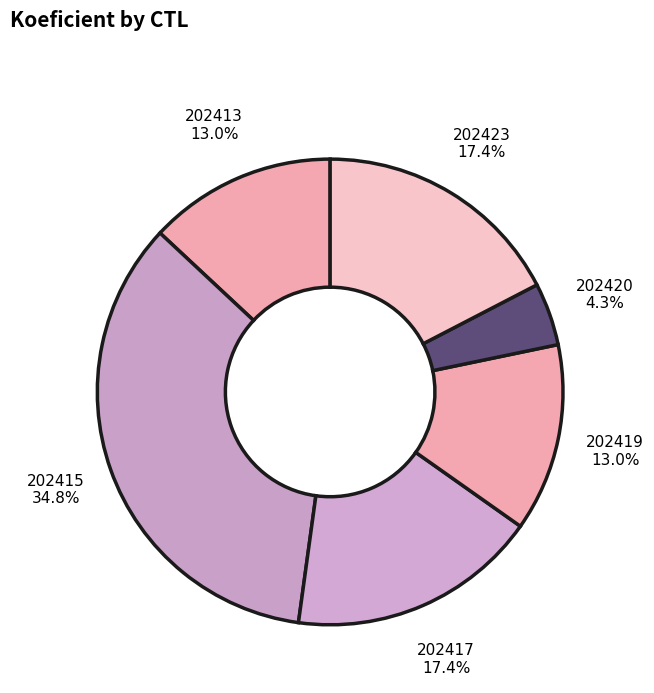

Is there a majority slice in this chart?

No